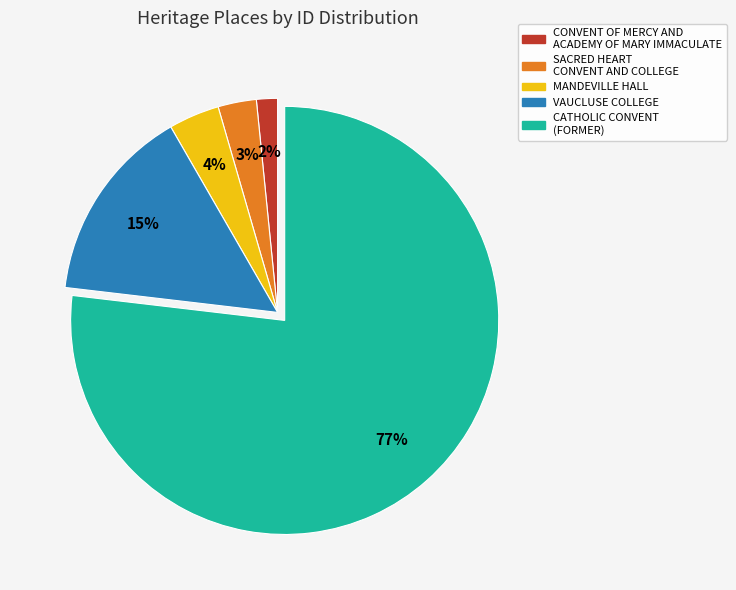

To the nearest percent, what percentage of the pie is VAUCLUSE COLLEGE?

15%